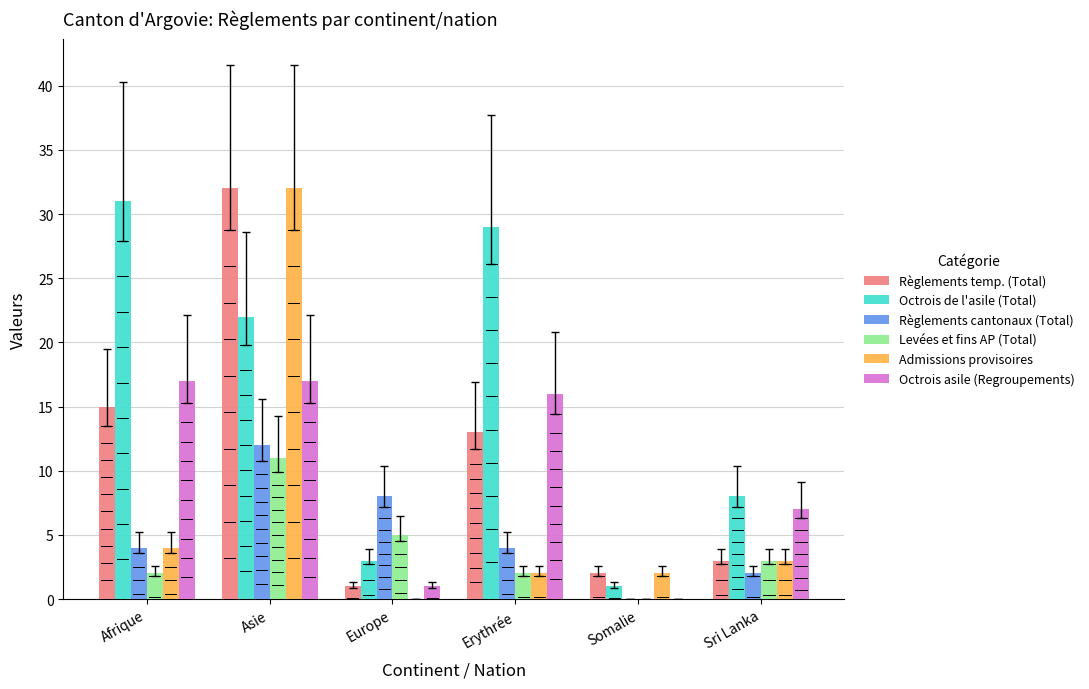

At which category is the sum across all series the highest?

Asie